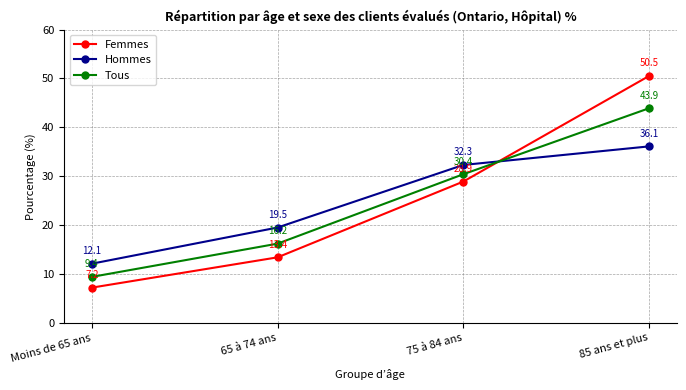

Is the value of Femmes at Moins de 65 ans greater than the value of Tous at 85 ans et plus?

No